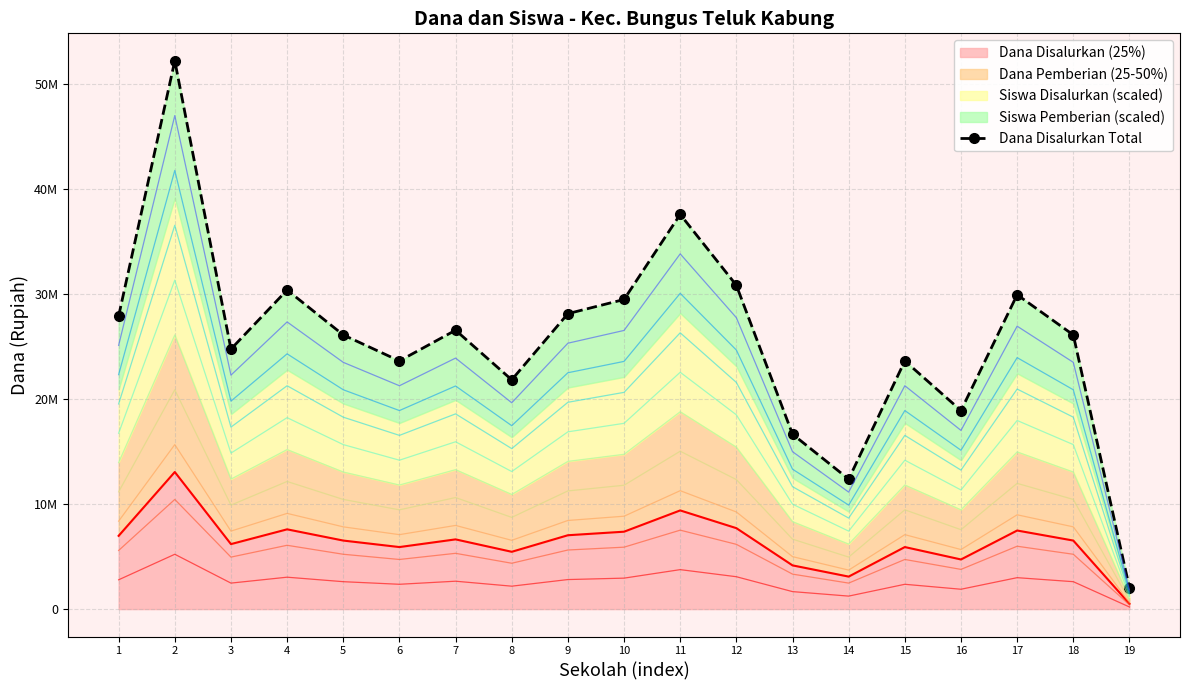

Reading right to left, transcribe all the data shown in this chart.

19=2025000	18=26100000	17=29925000	16=18900000	15=23625000	14=12375000	13=16650000	12=30825000	11=37575000	10=29475000	9=28125000	8=21825000	7=26550000	6=23625000	5=26100000	4=30375000	3=24750000	2=52200000	1=27900000